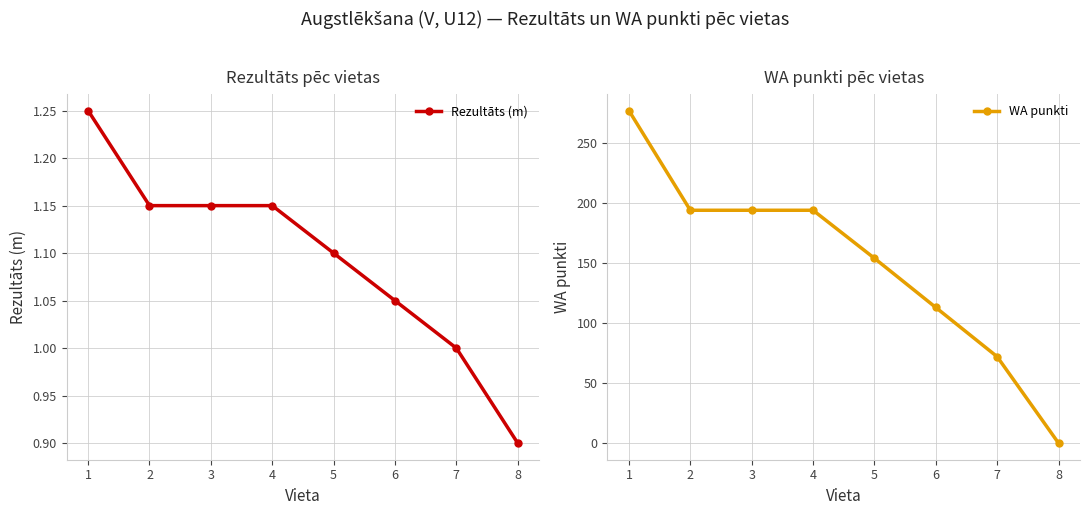

How many data points does each series have?

8